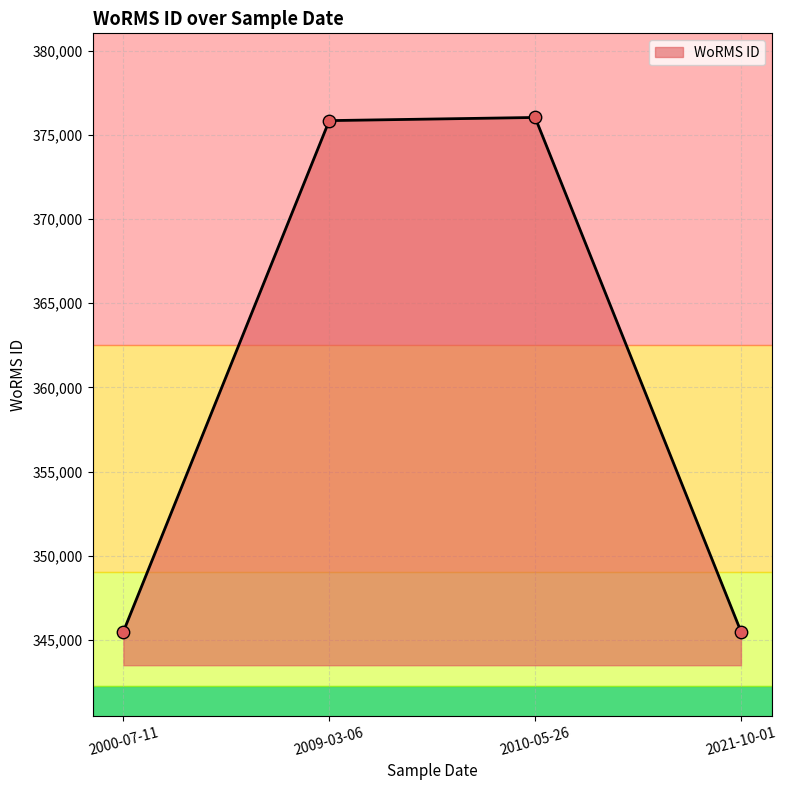

Between 2021-10-01 and 2009-03-06, which is larger?

2009-03-06